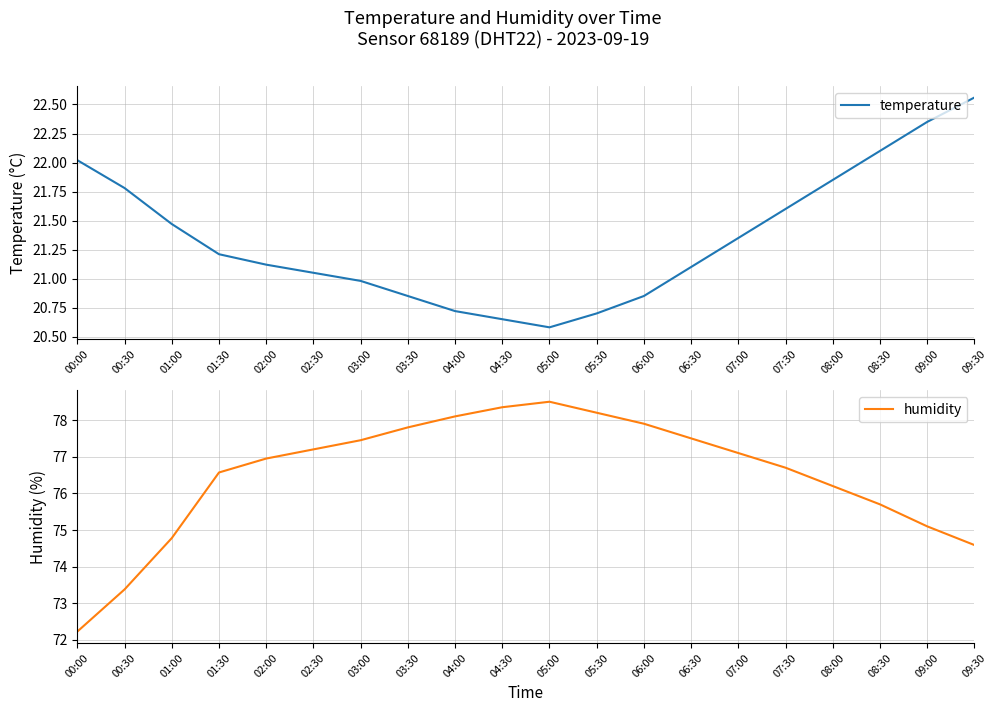

Reading left to right, list all the values displayed in this chart.

temperature: 22.0	21.8	21.5	21.2	21.1	21.1	21.0	20.9	20.7	20.6	20.6	20.7	20.9	21.1	21.4	21.6	21.9	22.1	22.4	22.6
humidity: 72.2	73.4	74.8	76.6	77.0	77.2	77.5	77.8	78.1	78.3	78.5	78.2	77.9	77.5	77.1	76.7	76.2	75.7	75.1	74.6